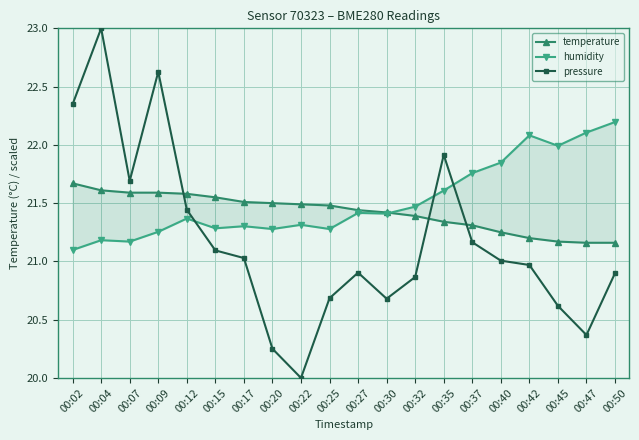

How many lines are shown in the chart?

3